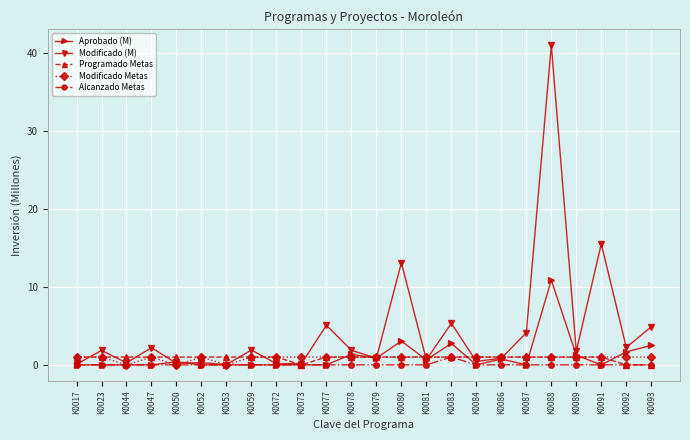

True or false: Alcanzado Metas has more than 0 interior local peaks.

True